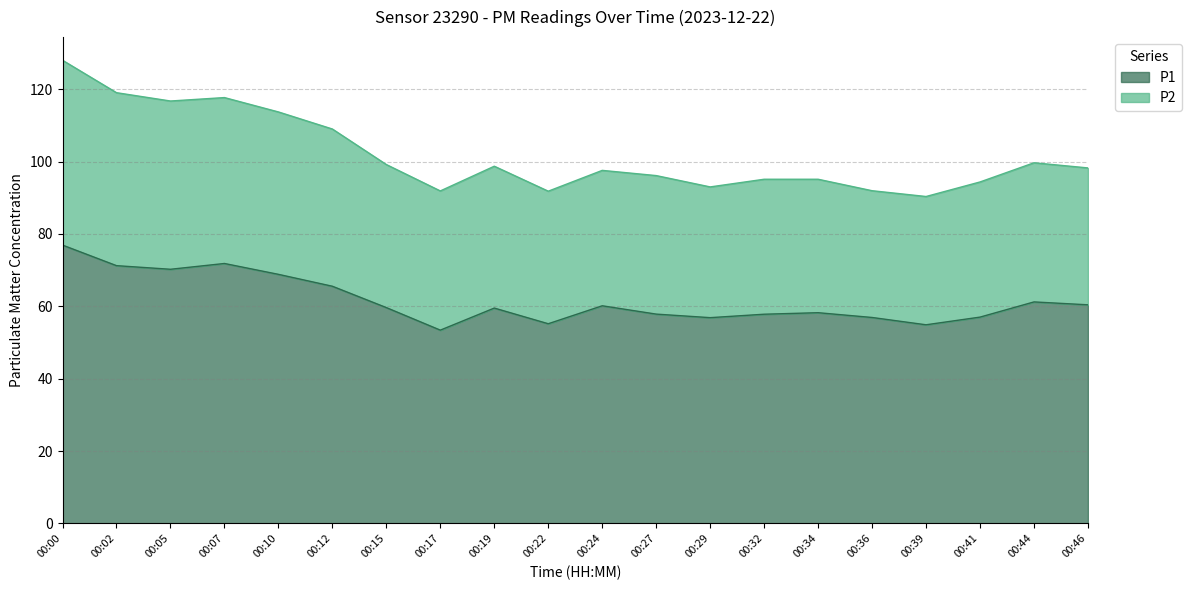

Reading right to left, transcribe all the data shown in this chart.

P1: 60.4	61.2	57.0	54.9	56.9	58.2	57.8	56.9	57.8	60.1	55.2	59.5	53.4	59.6	65.5	68.8	71.8	70.2	71.2	76.9
P2: 98.2	99.7	94.3	90.3	91.9	95.1	95.1	93.0	96.1	97.6	91.8	98.7	91.9	99.2	109.0	113.7	117.7	116.7	119.0	128.0